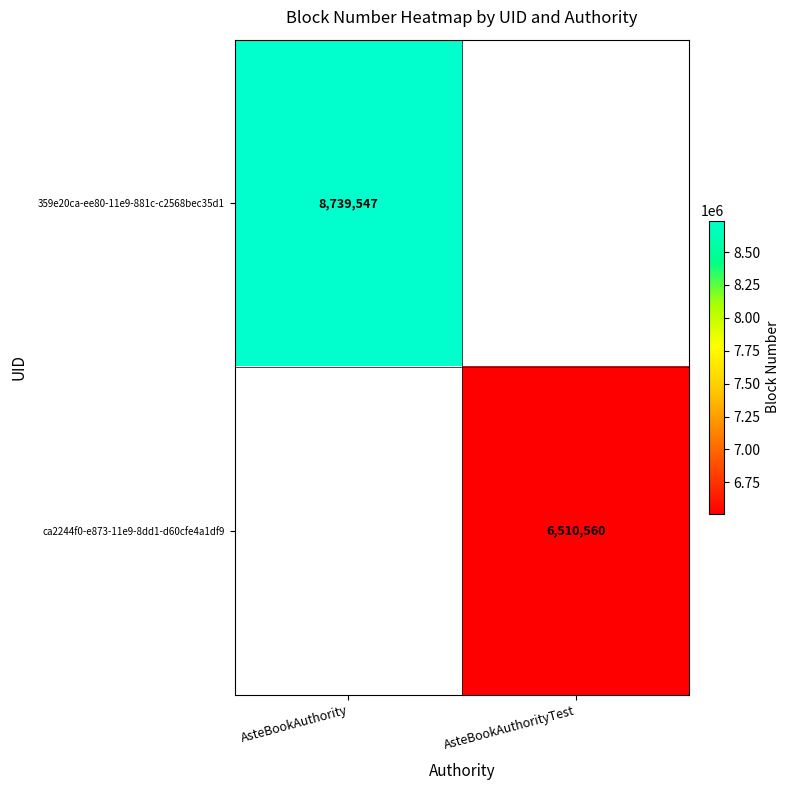

Is it true that ca2244f0-e873-11e9-8dd1-d60cfe4a1df9 equals 3563365 at AsteBookAuthorityTest?

False